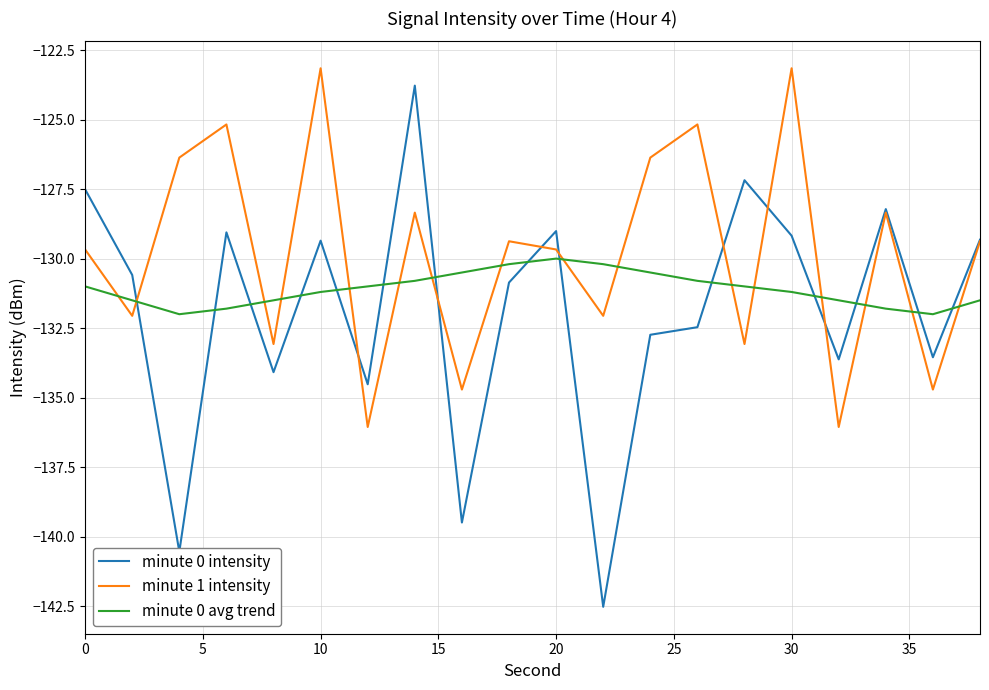

How many times do minute 1 intensity and minute 0 avg trend cross each other?

16